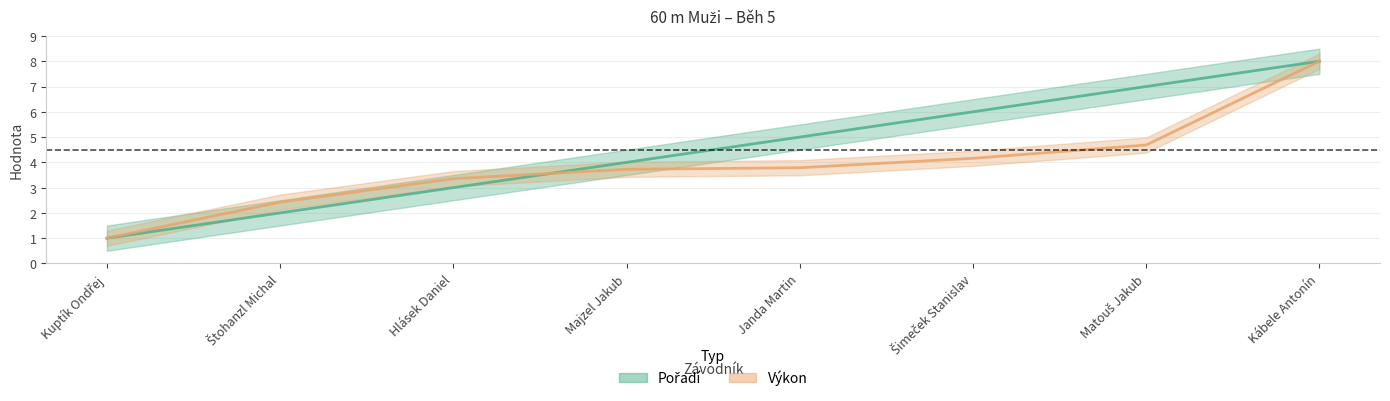

What is the approximate value of Pořadí at Matouš Jakub?

7.0